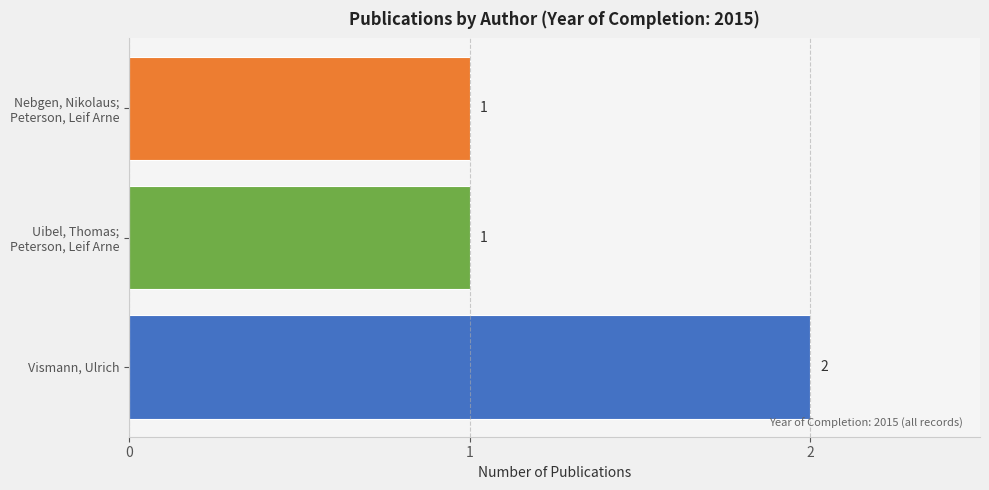

The chart shows a value of 2 at Vismann, Ulrich. True or false?

True